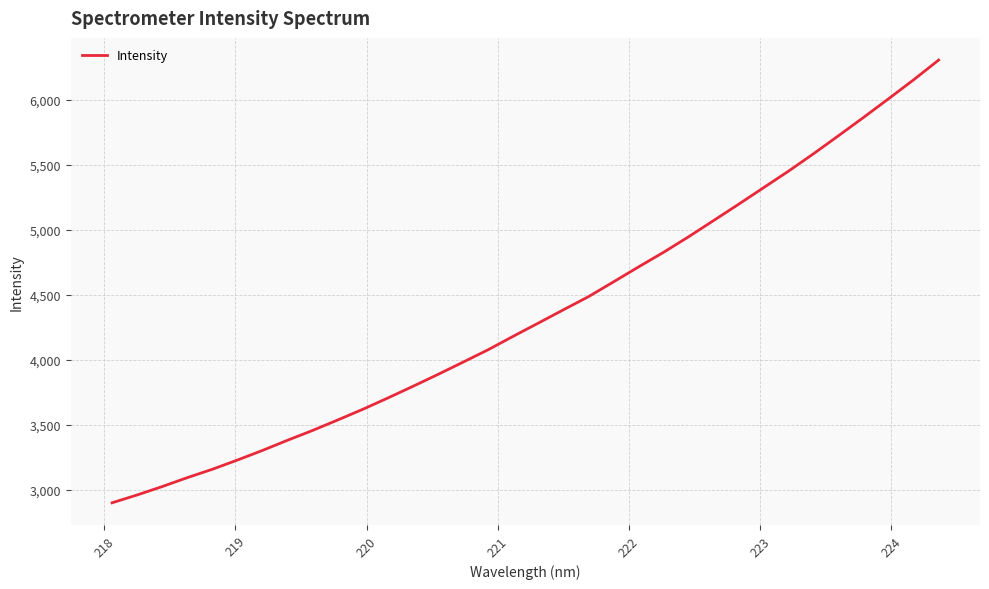

What is the greatest value displayed?

6303.9